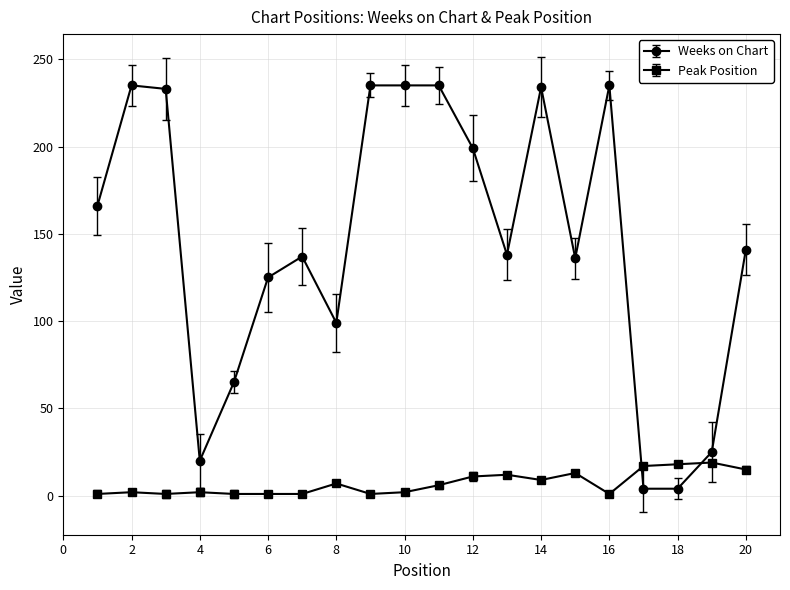

Is this an area chart (filled region under the line)?

No